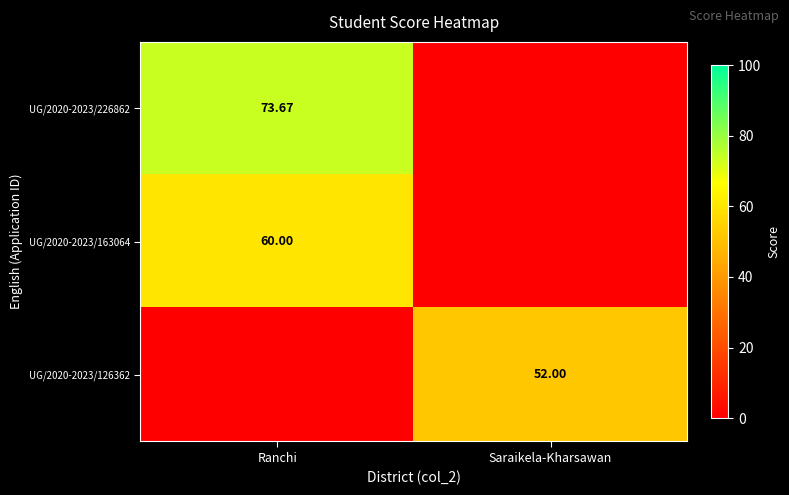

How many data points does each series have?

2